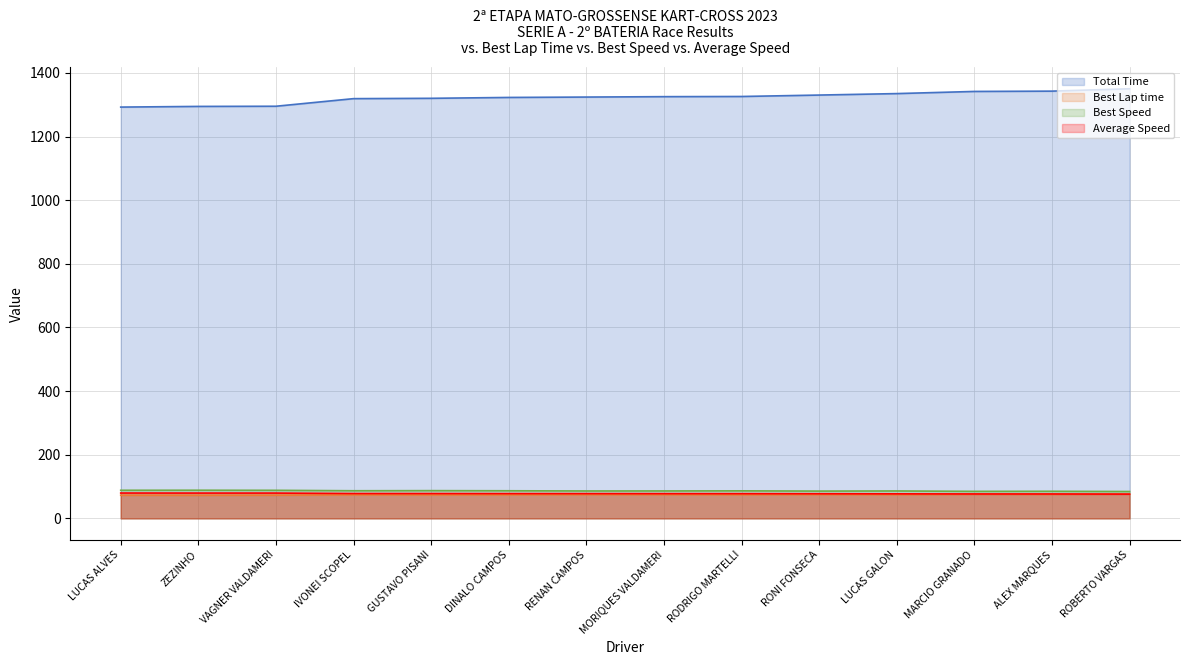

Reading left to right, list all the values displayed in this chart.

Total Time: 1292.5	1294.6	1295.2	1319.1	1320.1	1322.8	1324.0	1325.3	1325.8	1330.3	1334.9	1341.7	1342.6	1350.1
Best Lap time: 72.9	72.8	73.0	74.1	73.8	74.2	74.7	74.7	74.4	75.1	74.7	75.8	75.6	76.2
Best Speed: 88.4	88.6	88.3	86.9	87.3	86.9	86.2	86.3	86.6	85.9	86.2	85.0	85.3	84.5
Average Speed: 79.8	79.6	79.6	78.2	78.1	77.9	77.9	77.8	77.8	77.5	77.2	76.8	76.8	76.4